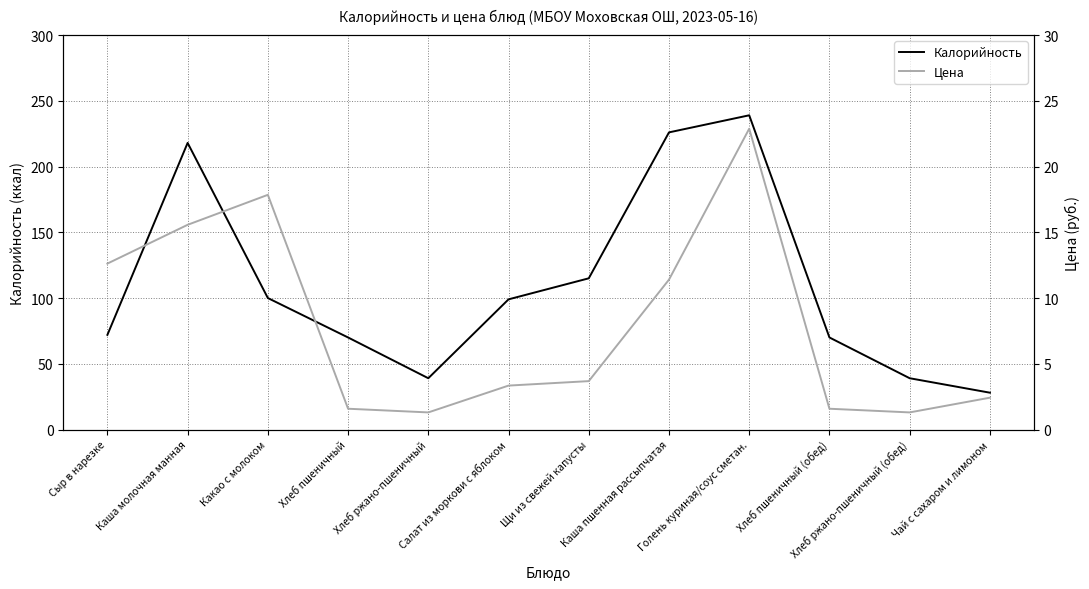

True or false: Цена has more than 0 interior local peaks.

True